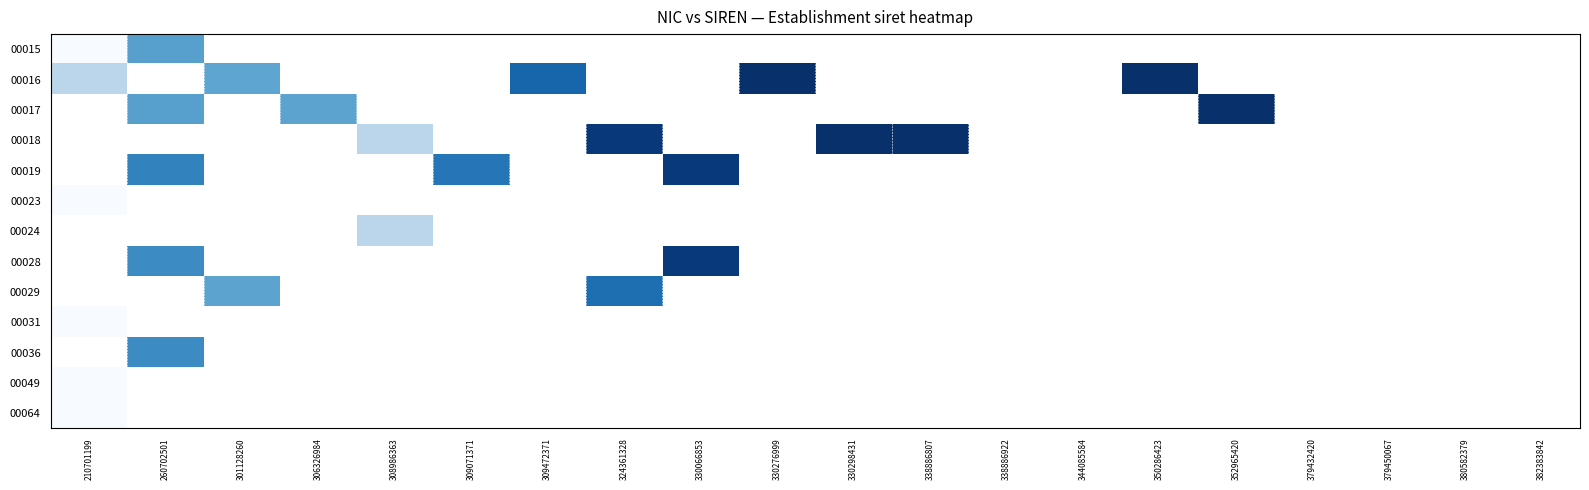

At which label is 00064 closest to 0?

210701199